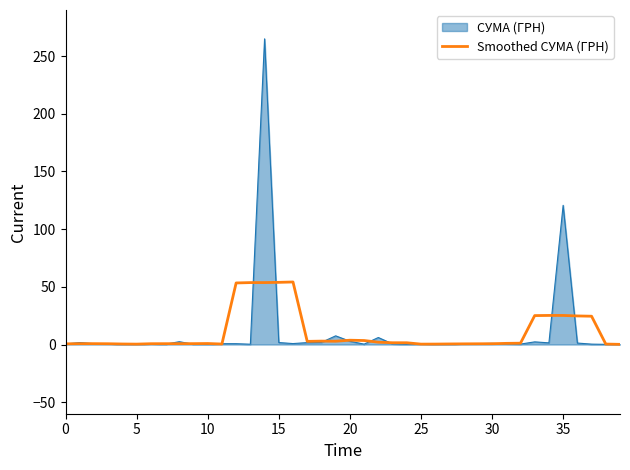

Rank the series by their maximum value, from highest to lowest.

СУМА (ГРН), Smoothed СУМА (ГРН)